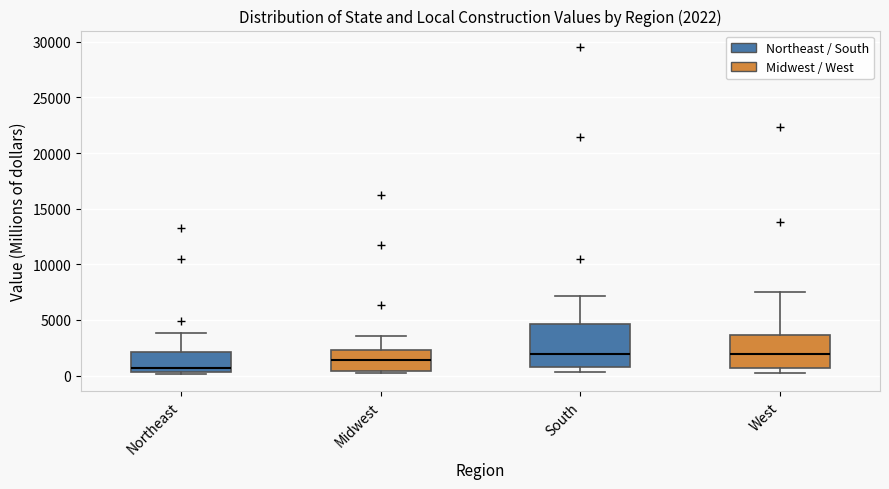

Which box's median line is the lowest?

Northeast